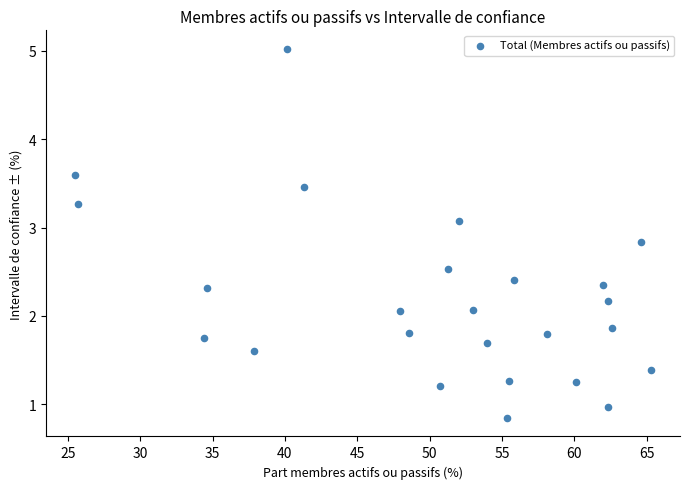

What is the range of X values (max minus min)?

39.8